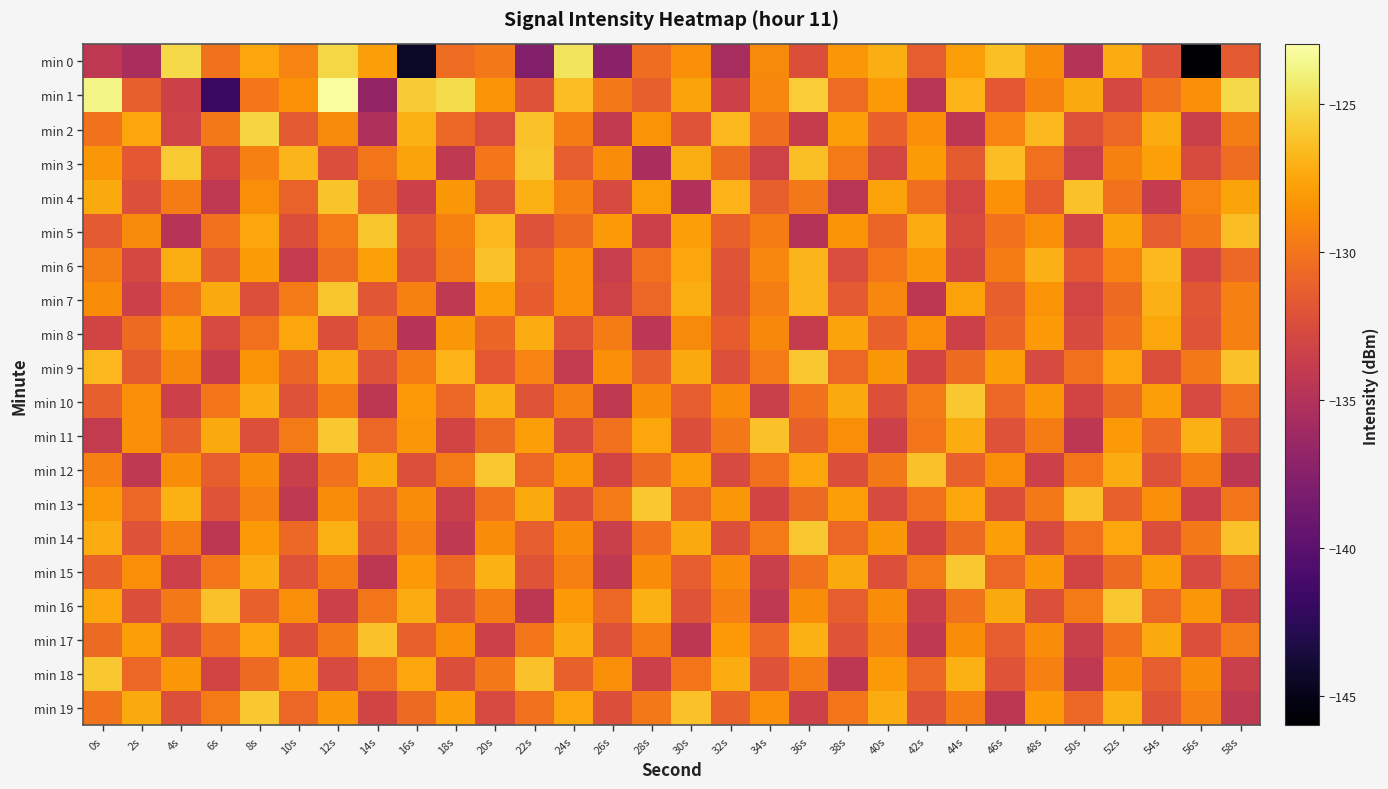

Reading left to right, transcribe all the data shown in this chart.

min 0: 0s=-134.3	2s=-135.6	4s=-125.2	6s=-130.1	8s=-127.6	10s=-129.3	12s=-125.3	14s=-127.9	16s=-144.4	18s=-130.5	20s=-129.8	22s=-137.8	24s=-124.7	26s=-137.2	28s=-130.4	30s=-128.7	32s=-135.7	34s=-128.8	36s=-132.3	38s=-128.3	40s=-127.2	42s=-131.3	44s=-128.0	46s=-126.4	48s=-128.8	50s=-134.8	52s=-127.3	54s=-132.1	56s=-145.8	58s=-131.6
min 1: 0s=-123.7	2s=-131.3	4s=-133.4	6s=-141.8	8s=-129.9	10s=-128.5	12s=-123.1	14s=-136.8	16s=-125.9	18s=-125.1	20s=-128.4	22s=-132.1	24s=-126.5	26s=-129.8	28s=-131.2	30s=-127.6	32s=-133.4	34s=-129.1	36s=-125.7	38s=-130.5	40s=-128.2	42s=-134.6	44s=-126.9	46s=-131.7	48s=-129.3	50s=-127.4	52s=-132.8	54s=-130.1	56s=-128.6	58s=-125.2
min 2: 0s=-130.1	2s=-127.5	4s=-133.2	6s=-129.8	8s=-125.4	10s=-131.6	12s=-128.9	14s=-135.3	16s=-127.1	18s=-130.7	20s=-132.5	22s=-126.3	24s=-129.6	26s=-134.1	28s=-128.4	30s=-131.9	32s=-126.7	34s=-130.3	36s=-133.8	38s=-127.9	40s=-131.1	42s=-128.7	44s=-134.4	46s=-129.2	48s=-126.6	50s=-132.1	52s=-130.8	54s=-127.3	56s=-133.6	58s=-129.5
min 3: 0s=-128.3	2s=-131.7	4s=-125.9	6s=-133.1	8s=-129.4	10s=-126.8	12s=-132.4	14s=-130.0	16s=-127.6	18s=-134.2	20s=-129.9	22s=-126.1	24s=-131.3	26s=-128.8	28s=-135.5	30s=-127.2	32s=-130.6	34s=-133.3	36s=-126.4	38s=-129.7	40s=-132.9	42s=-128.1	44s=-131.5	46s=-126.5	48s=-130.2	50s=-133.7	52s=-129.3	54s=-127.8	56s=-132.6	58s=-130.4
min 4: 0s=-127.4	2s=-132.2	4s=-129.6	6s=-134.3	8s=-128.7	10s=-131.0	12s=-126.2	14s=-130.9	16s=-133.5	18s=-128.3	20s=-131.8	22s=-127.1	24s=-129.4	26s=-132.7	28s=-128.0	30s=-135.1	32s=-126.9	34s=-131.2	36s=-129.8	38s=-134.6	40s=-127.7	42s=-130.3	44s=-133.0	46s=-128.5	48s=-131.4	50s=-126.3	52s=-130.1	54s=-133.9	56s=-129.2	58s=-127.6
min 5: 0s=-131.6	2s=-128.9	4s=-134.7	6s=-130.2	8s=-127.5	10s=-132.3	12s=-129.7	14s=-126.1	16s=-131.8	18s=-129.3	20s=-126.7	22s=-132.1	24s=-130.6	26s=-128.2	28s=-133.4	30s=-127.9	32s=-131.1	34s=-129.6	36s=-134.8	38s=-128.4	40s=-130.9	42s=-127.3	44s=-132.6	46s=-130.1	48s=-128.7	50s=-133.2	52s=-127.6	54s=-131.3	56s=-129.8	58s=-126.5
min 6: 0s=-129.5	2s=-132.8	4s=-127.2	6s=-131.6	8s=-128.1	10s=-133.9	12s=-130.4	14s=-127.8	16s=-132.2	18s=-129.7	20s=-126.3	22s=-131.0	24s=-128.6	26s=-133.7	28s=-130.2	30s=-127.5	32s=-131.9	34s=-129.1	36s=-126.8	38s=-132.5	40s=-130.0	42s=-128.3	44s=-133.1	46s=-129.6	48s=-127.0	50s=-131.7	52s=-129.2	54s=-126.6	56s=-132.9	58s=-130.7
min 7: 0s=-128.8	2s=-133.5	4s=-130.1	6s=-127.4	8s=-132.2	10s=-129.7	12s=-126.1	14s=-131.8	16s=-129.3	18s=-134.2	20s=-127.9	22s=-131.4	24s=-128.6	26s=-133.3	28s=-130.8	30s=-127.2	32s=-132.0	34s=-129.5	36s=-126.8	38s=-131.6	40s=-129.1	42s=-134.4	44s=-127.7	46s=-131.2	48s=-128.4	50s=-133.0	52s=-130.6	54s=-127.0	56s=-131.8	58s=-129.4
min 8: 0s=-133.1	2s=-130.6	4s=-127.9	6s=-132.7	8s=-130.2	10s=-127.5	12s=-132.3	14s=-129.8	16s=-134.7	18s=-128.3	20s=-130.9	22s=-127.3	24s=-132.1	26s=-129.6	28s=-134.5	30s=-128.9	32s=-131.4	34s=-129.0	36s=-133.8	38s=-127.6	40s=-131.1	42s=-128.7	44s=-133.4	46s=-130.9	48s=-128.2	50s=-132.6	52s=-130.1	54s=-127.5	56s=-131.9	58s=-129.4
min 9: 0s=-126.7	2s=-131.5	4s=-129.0	6s=-133.8	8s=-128.4	10s=-130.9	12s=-127.3	14s=-132.1	16s=-129.6	18s=-126.9	20s=-131.7	22s=-129.2	24s=-134.0	26s=-128.6	28s=-131.1	30s=-127.4	32s=-132.2	34s=-129.7	36s=-126.0	38s=-130.8	40s=-128.3	42s=-133.1	44s=-130.6	46s=-127.9	48s=-132.7	50s=-130.2	52s=-127.5	54s=-132.3	56s=-129.8	58s=-126.3
min 10: 0s=-131.2	2s=-128.7	4s=-133.5	6s=-130.0	8s=-127.3	10s=-132.1	12s=-129.6	14s=-134.4	16s=-128.2	18s=-130.7	20s=-127.1	22s=-131.9	24s=-129.4	26s=-134.2	28s=-128.8	30s=-131.3	32s=-128.8	34s=-133.6	36s=-130.1	38s=-127.4	40s=-132.2	42s=-129.7	44s=-126.0	46s=-130.8	48s=-128.3	50s=-133.1	52s=-130.6	54s=-127.9	56s=-132.7	58s=-130.2
min 11: 0s=-134.0	2s=-128.6	4s=-131.1	6s=-127.4	8s=-132.2	10s=-129.7	12s=-126.0	14s=-130.8	16s=-128.3	18s=-133.1	20s=-130.6	22s=-127.9	24s=-132.7	26s=-130.2	28s=-127.5	30s=-132.3	32s=-129.8	34s=-126.3	36s=-131.1	38s=-128.7	40s=-133.5	42s=-130.0	44s=-127.3	46s=-132.1	48s=-129.6	50s=-134.4	52s=-128.2	54s=-130.7	56s=-127.1	58s=-131.9
min 12: 0s=-129.4	2s=-134.2	4s=-128.8	6s=-131.3	8s=-128.8	10s=-133.6	12s=-130.1	14s=-127.4	16s=-132.2	18s=-129.7	20s=-126.0	22s=-130.8	24s=-128.3	26s=-133.1	28s=-130.6	30s=-127.9	32s=-132.7	34s=-130.2	36s=-127.5	38s=-132.3	40s=-129.8	42s=-126.3	44s=-131.1	46s=-128.7	48s=-133.5	50s=-130.0	52s=-127.3	54s=-132.1	56s=-129.6	58s=-134.4
min 13: 0s=-128.2	2s=-130.7	4s=-127.1	6s=-131.9	8s=-129.4	10s=-134.2	12s=-128.8	14s=-131.3	16s=-128.8	18s=-133.6	20s=-130.1	22s=-127.4	24s=-132.2	26s=-129.7	28s=-126.0	30s=-130.8	32s=-128.3	34s=-133.1	36s=-130.6	38s=-127.9	40s=-132.7	42s=-130.2	44s=-127.5	46s=-132.3	48s=-129.8	50s=-126.3	52s=-131.1	54s=-128.7	56s=-133.5	58s=-130.0
min 14: 0s=-127.3	2s=-132.1	4s=-129.6	6s=-134.4	8s=-128.2	10s=-130.7	12s=-127.1	14s=-131.9	16s=-129.4	18s=-134.2	20s=-128.8	22s=-131.3	24s=-128.8	26s=-133.6	28s=-130.1	30s=-127.4	32s=-132.2	34s=-129.7	36s=-126.0	38s=-130.8	40s=-128.3	42s=-133.1	44s=-130.6	46s=-127.9	48s=-132.7	50s=-130.2	52s=-127.5	54s=-132.3	56s=-129.8	58s=-126.3
min 15: 0s=-131.1	2s=-128.7	4s=-133.5	6s=-130.0	8s=-127.3	10s=-132.1	12s=-129.6	14s=-134.4	16s=-128.2	18s=-130.7	20s=-127.1	22s=-131.9	24s=-129.4	26s=-134.2	28s=-128.8	30s=-131.3	32s=-128.8	34s=-133.6	36s=-130.1	38s=-127.4	40s=-132.2	42s=-129.7	44s=-126.0	46s=-130.8	48s=-128.3	50s=-133.1	52s=-130.6	54s=-127.9	56s=-132.7	58s=-130.2
min 16: 0s=-127.5	2s=-132.3	4s=-129.8	6s=-126.3	8s=-131.1	10s=-128.7	12s=-133.5	14s=-130.0	16s=-127.3	18s=-132.1	20s=-129.6	22s=-134.4	24s=-128.2	26s=-130.7	28s=-127.1	30s=-131.9	32s=-129.4	34s=-134.2	36s=-128.8	38s=-131.3	40s=-128.8	42s=-133.6	44s=-130.1	46s=-127.4	48s=-132.2	50s=-129.7	52s=-126.0	54s=-130.8	56s=-128.3	58s=-133.1
min 17: 0s=-130.6	2s=-127.9	4s=-132.7	6s=-130.2	8s=-127.5	10s=-132.3	12s=-129.8	14s=-126.3	16s=-131.1	18s=-128.7	20s=-133.5	22s=-130.0	24s=-127.3	26s=-132.1	28s=-129.6	30s=-134.4	32s=-128.2	34s=-130.7	36s=-127.1	38s=-131.9	40s=-129.4	42s=-134.2	44s=-128.8	46s=-131.3	48s=-128.8	50s=-133.6	52s=-130.1	54s=-127.4	56s=-132.2	58s=-129.7
min 18: 0s=-126.0	2s=-130.8	4s=-128.3	6s=-133.1	8s=-130.6	10s=-127.9	12s=-132.7	14s=-130.2	16s=-127.5	18s=-132.3	20s=-129.8	22s=-126.3	24s=-131.1	26s=-128.7	28s=-133.5	30s=-130.0	32s=-127.3	34s=-132.1	36s=-129.6	38s=-134.4	40s=-128.2	42s=-130.7	44s=-127.1	46s=-131.9	48s=-129.4	50s=-134.2	52s=-128.8	54s=-131.3	56s=-128.8	58s=-133.6
min 19: 0s=-130.1	2s=-127.4	4s=-132.2	6s=-129.7	8s=-126.0	10s=-130.8	12s=-128.3	14s=-133.1	16s=-130.6	18s=-127.9	20s=-132.7	22s=-130.2	24s=-127.5	26s=-132.3	28s=-129.8	30s=-126.3	32s=-131.1	34s=-128.7	36s=-133.5	38s=-130.0	40s=-127.3	42s=-132.1	44s=-129.6	46s=-134.4	48s=-128.2	50s=-130.7	52s=-127.1	54s=-131.9	56s=-129.4	58s=-134.2